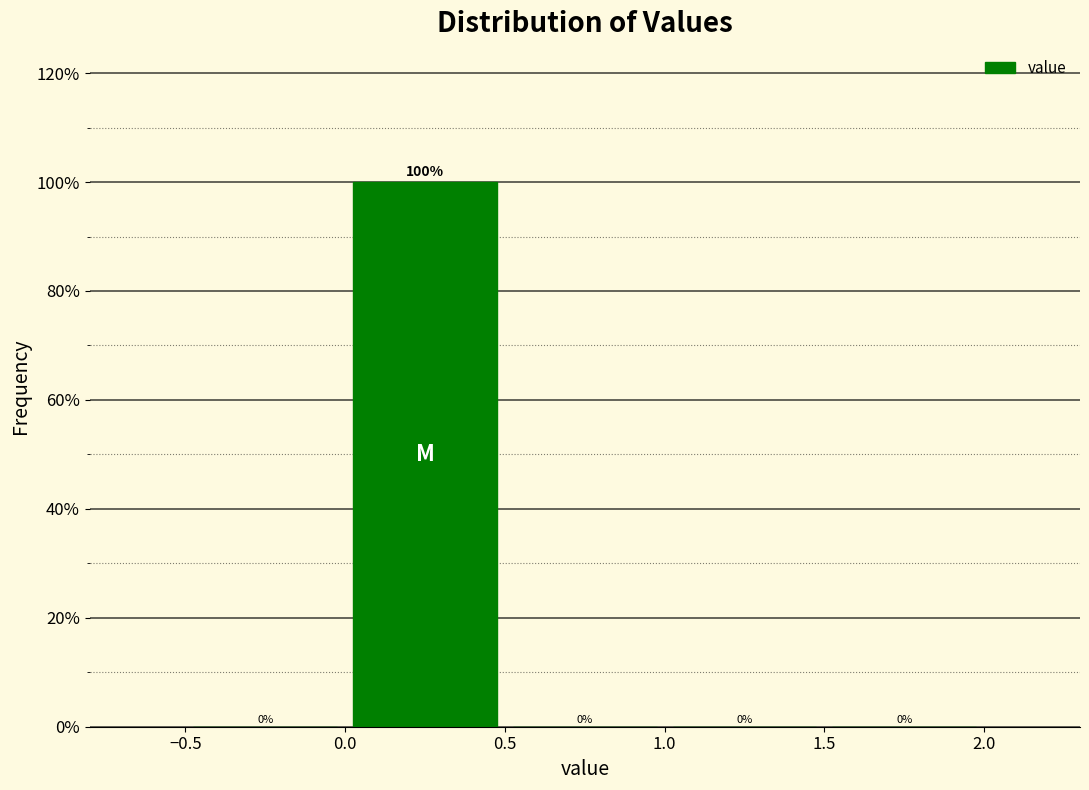

Which range on the x-axis has the tallest bar?

0.0 to 0.5